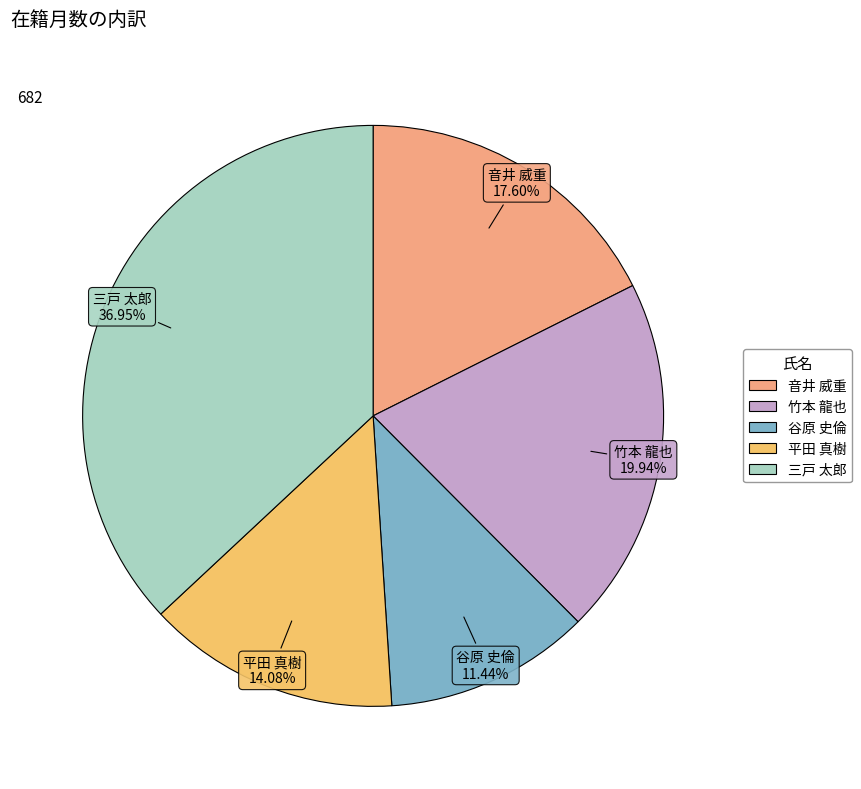

How many slices are in this pie chart?

5